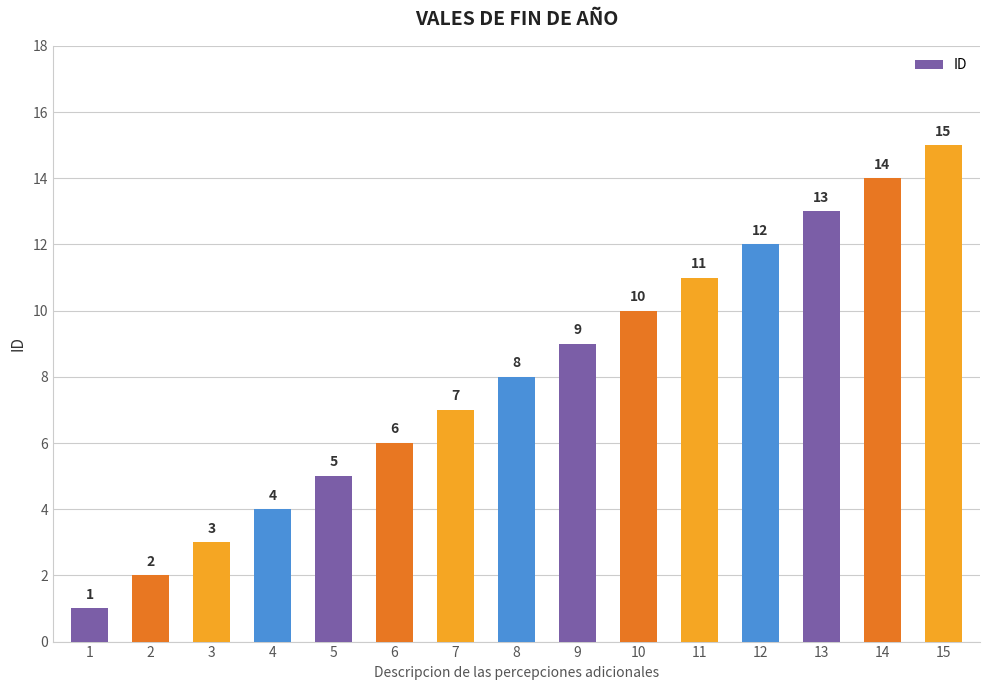

The value at 10 is 10. True or false?

True